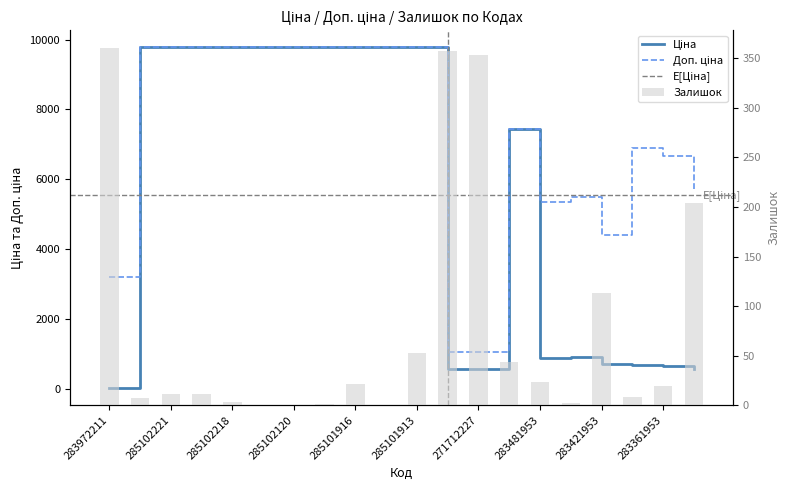

Is it true that Ціна equals 9775.5 at 285102120?

True